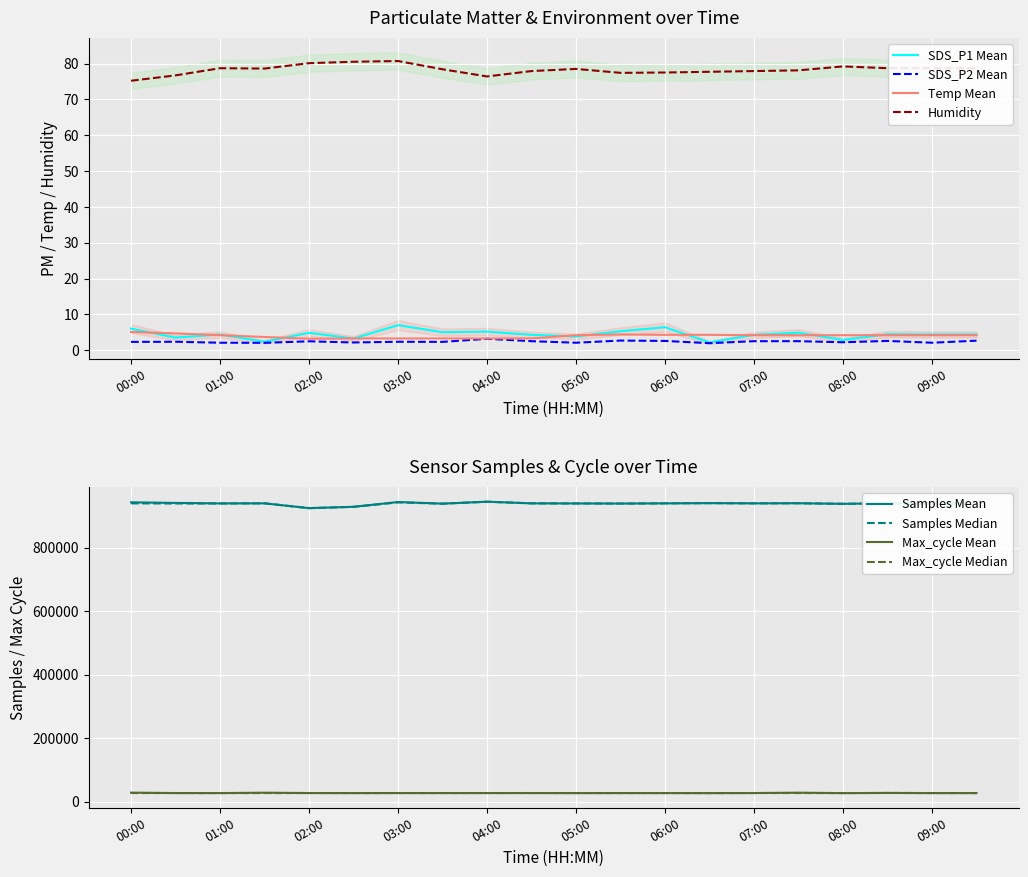

What position from the left is 05:00?

11